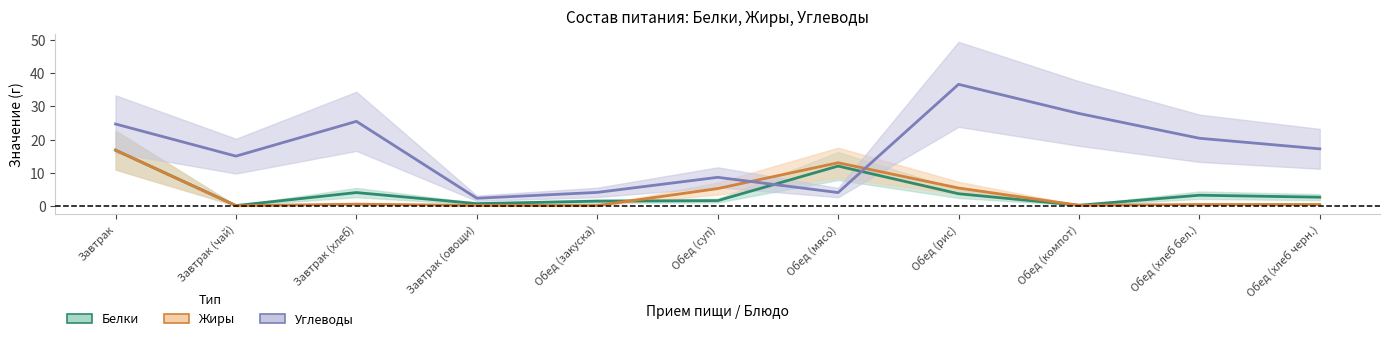

The value of Белки at Обед (рис) is 3.6. True or false?

True